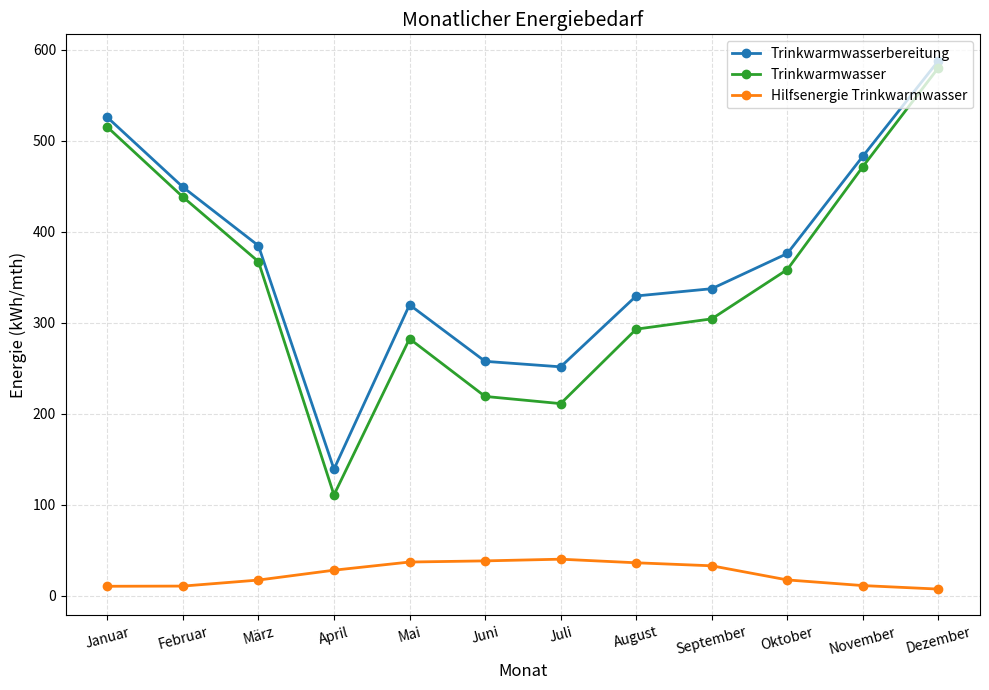

What is the label of the 8th point from the left?

August